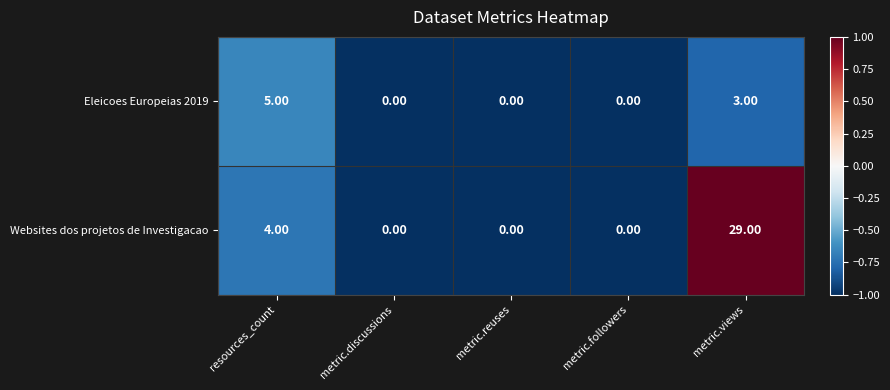

Which series has the widest spread of values?

Websites dos projetos de Investigacao